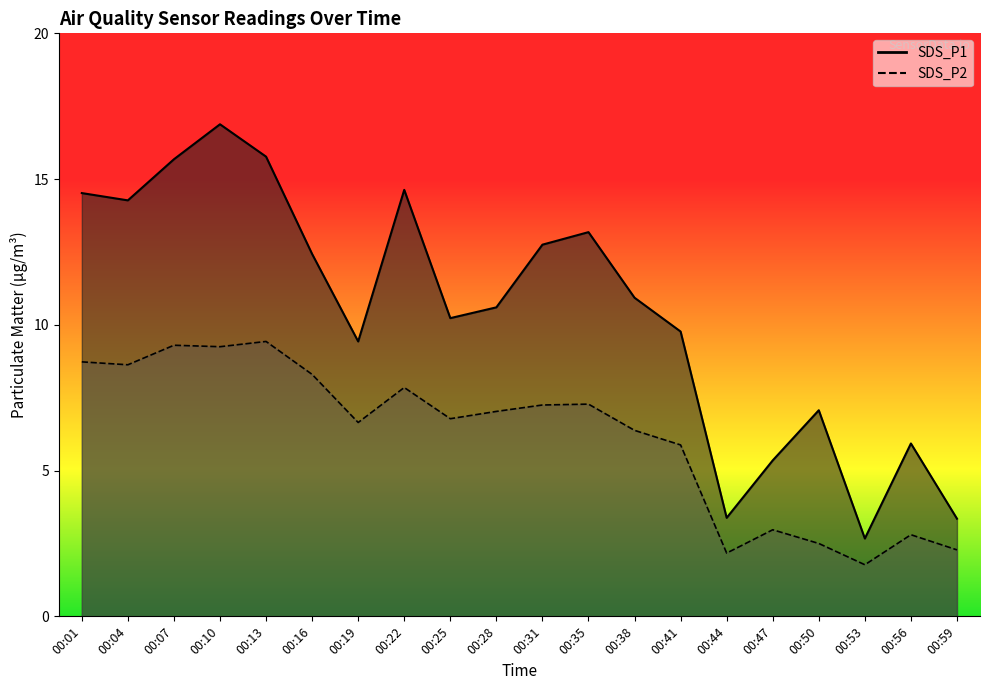

Reading right to left, extract all data points from this chart.

SDS_P1: 00:59=3.4	00:56=5.9	00:53=2.7	00:50=7.1	00:47=5.3	00:44=3.4	00:41=9.8	00:38=10.9	00:35=13.2	00:31=12.8	00:28=10.6	00:25=10.2	00:22=14.6	00:19=9.4	00:16=12.4	00:13=15.8	00:10=16.9	00:07=15.7	00:04=14.3	00:01=14.5
SDS_P2: 00:59=2.3	00:56=2.8	00:53=1.8	00:50=2.5	00:47=3.0	00:44=2.2	00:41=5.9	00:38=6.4	00:35=7.3	00:31=7.2	00:28=7.0	00:25=6.8	00:22=7.8	00:19=6.7	00:16=8.3	00:13=9.4	00:10=9.2	00:07=9.3	00:04=8.6	00:01=8.7